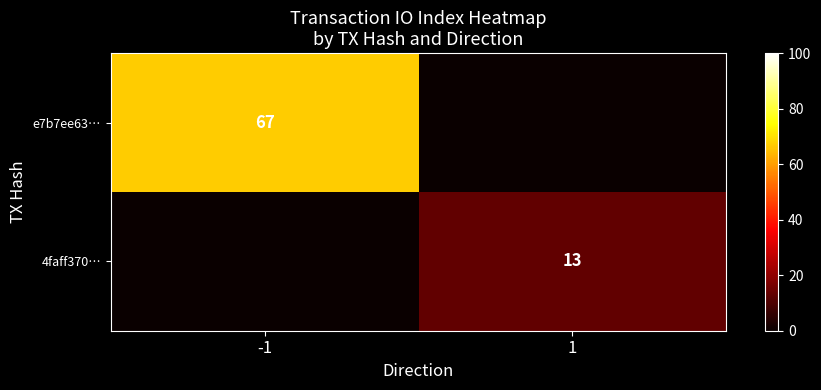

The 4faff370… series shows 21 at 1. True or false?

False